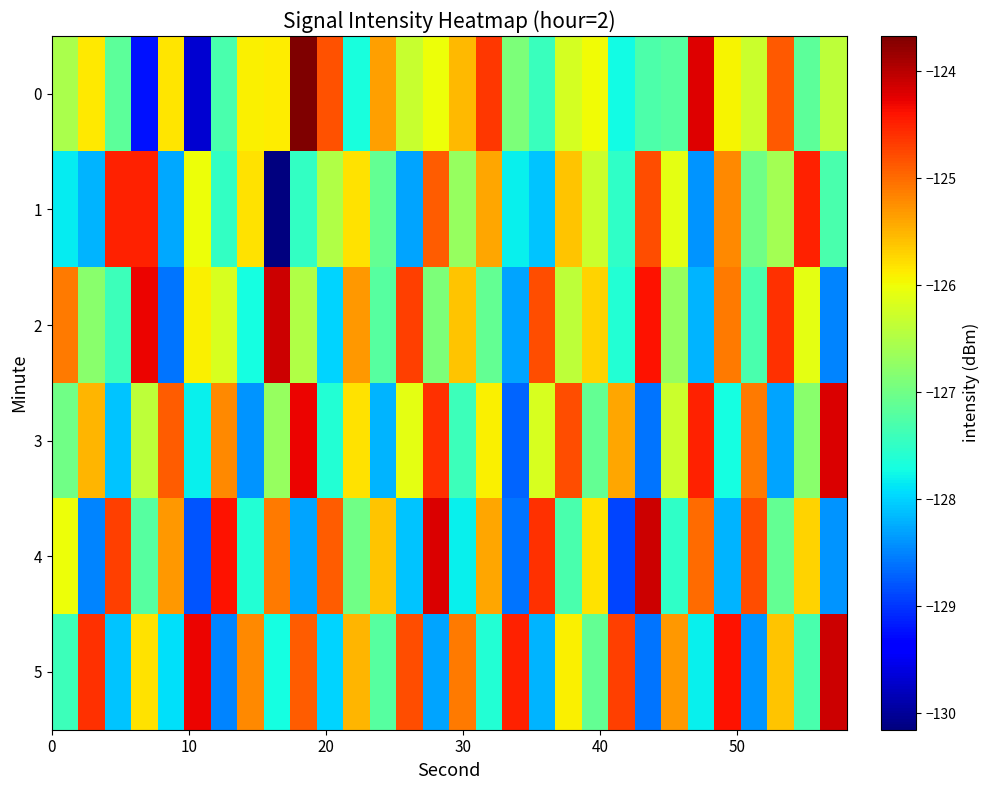

At how many categories does at least one series exceed -129?

30